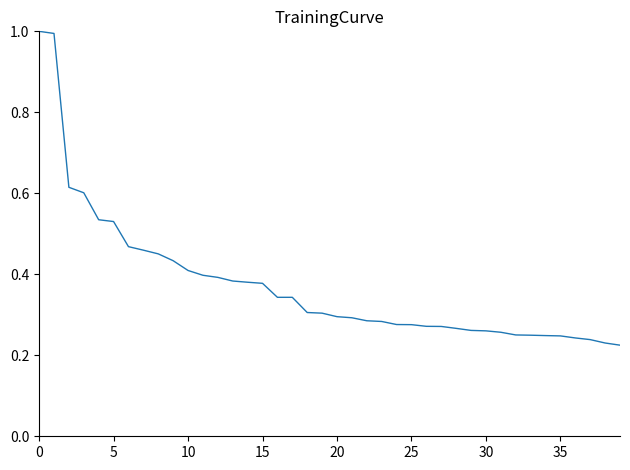

What is the greatest value displayed?

1.0